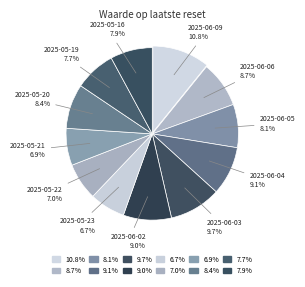

How many segments does this pie chart have?

12